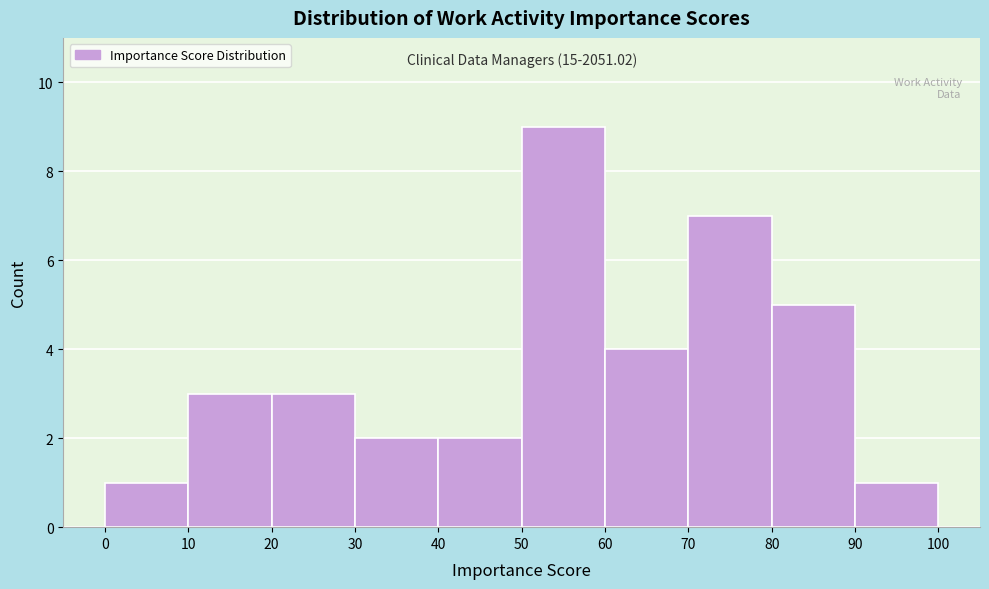

Which range on the x-axis has the tallest bar?

50 to 60